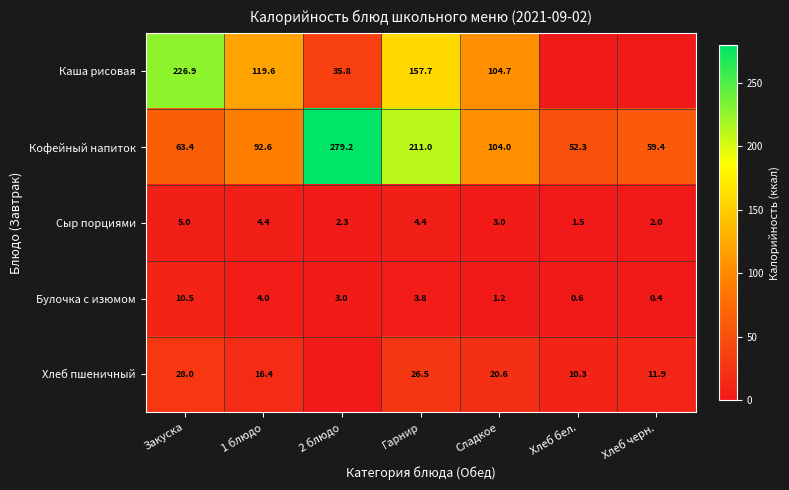

Rank the series at 1 блюдо from highest to lowest value.

Каша рисовая, Кофейный напиток, Хлеб пшеничный, Сыр порциями, Булочка с изюмом